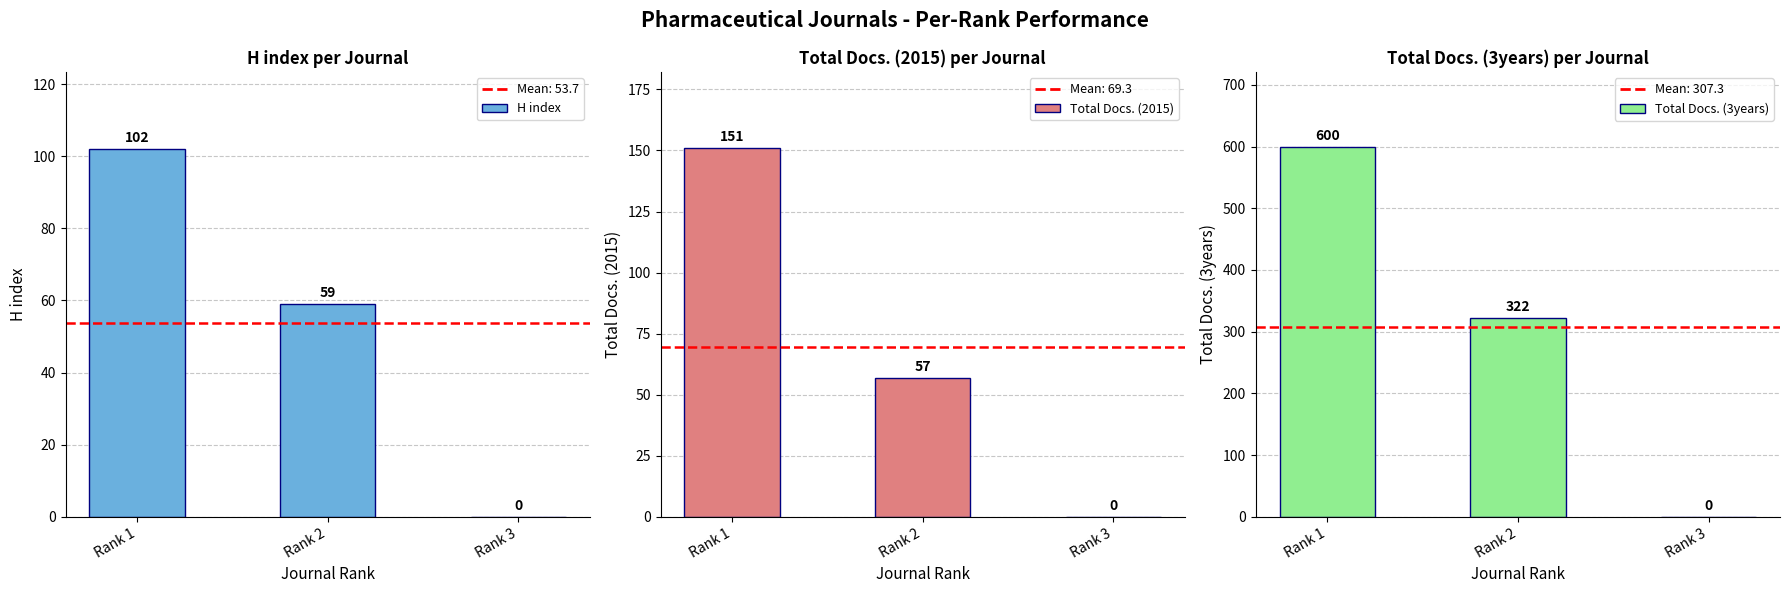

How many bars are there in each group?

3